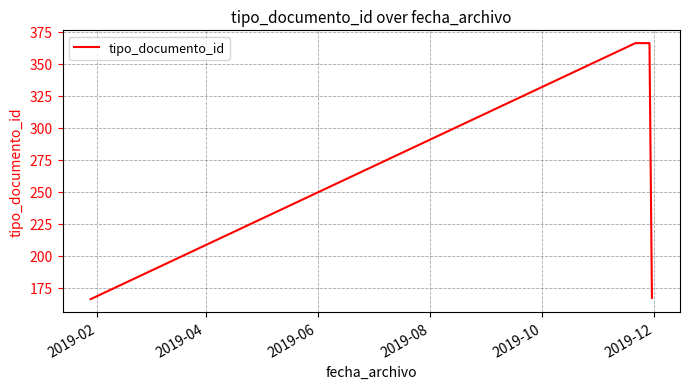

What is the minimum value shown in the chart?

166